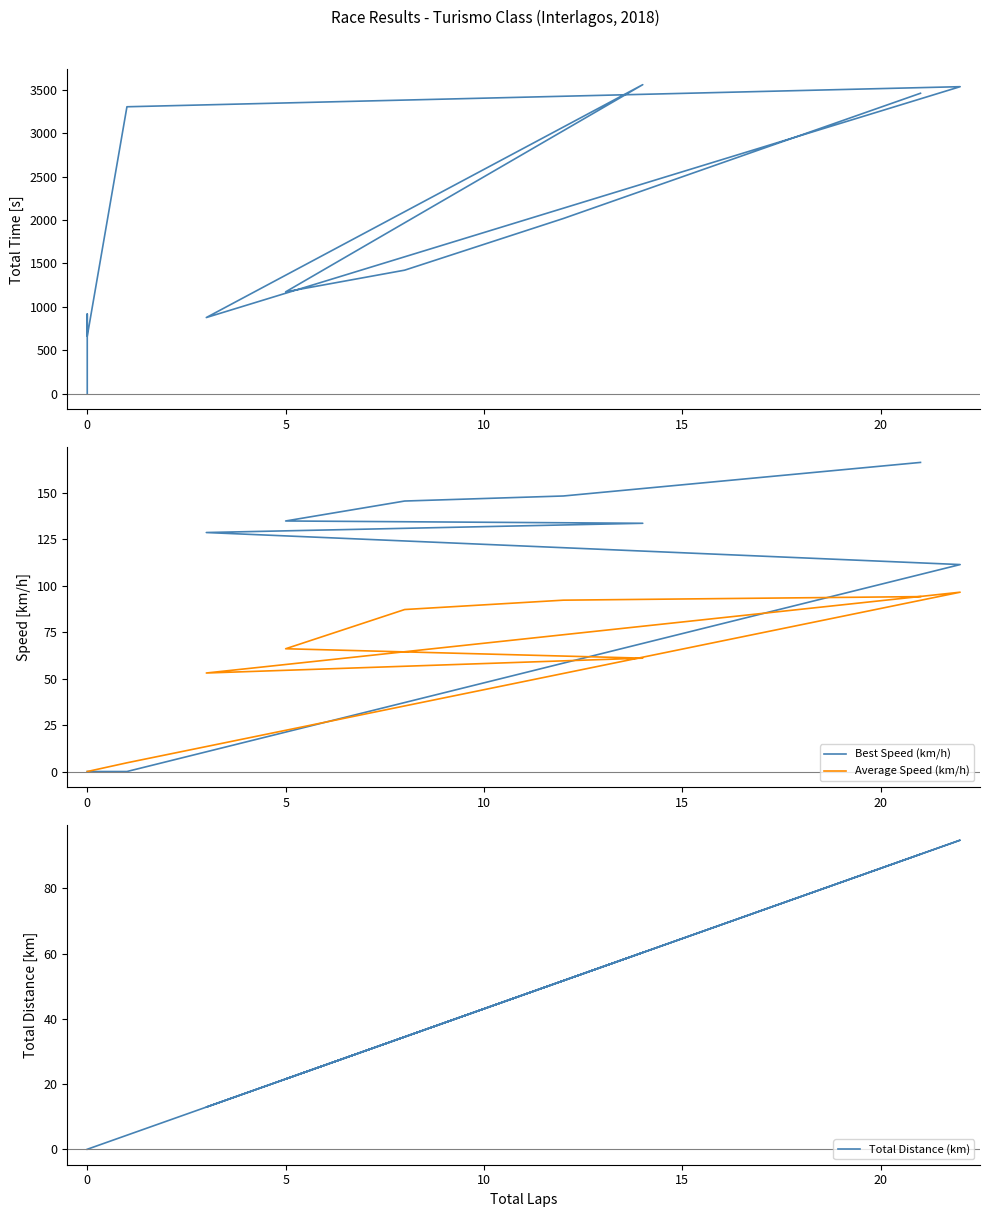

Is the value of Total Time (s) at 5 greater than the value of Average Speed (km/h) at 25?

Yes